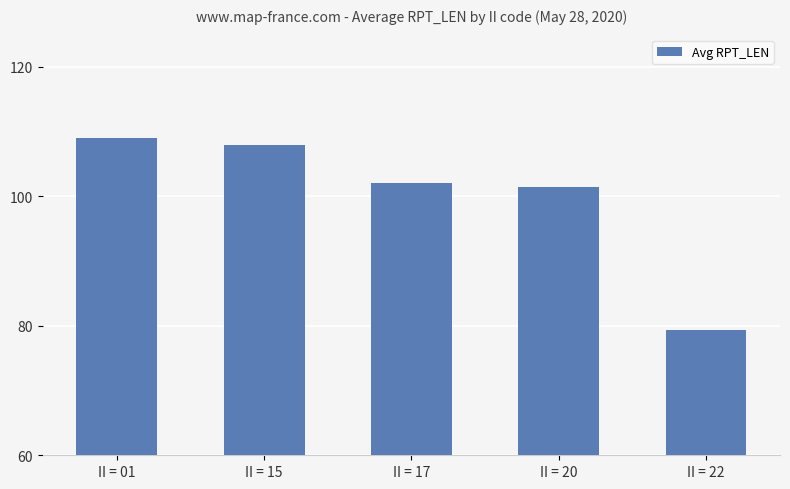

What is the value of the 3rd bar from the left?

102.0